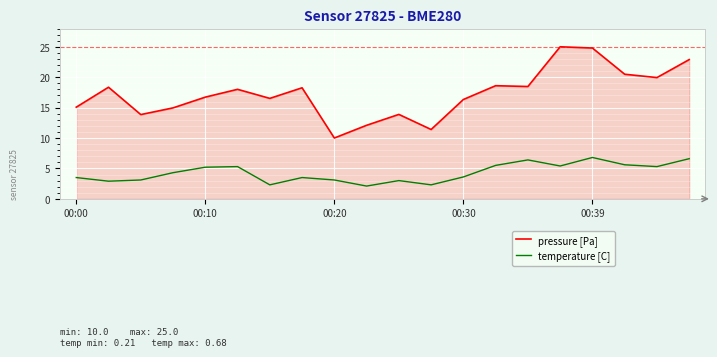

How many series are shown in this chart?

2